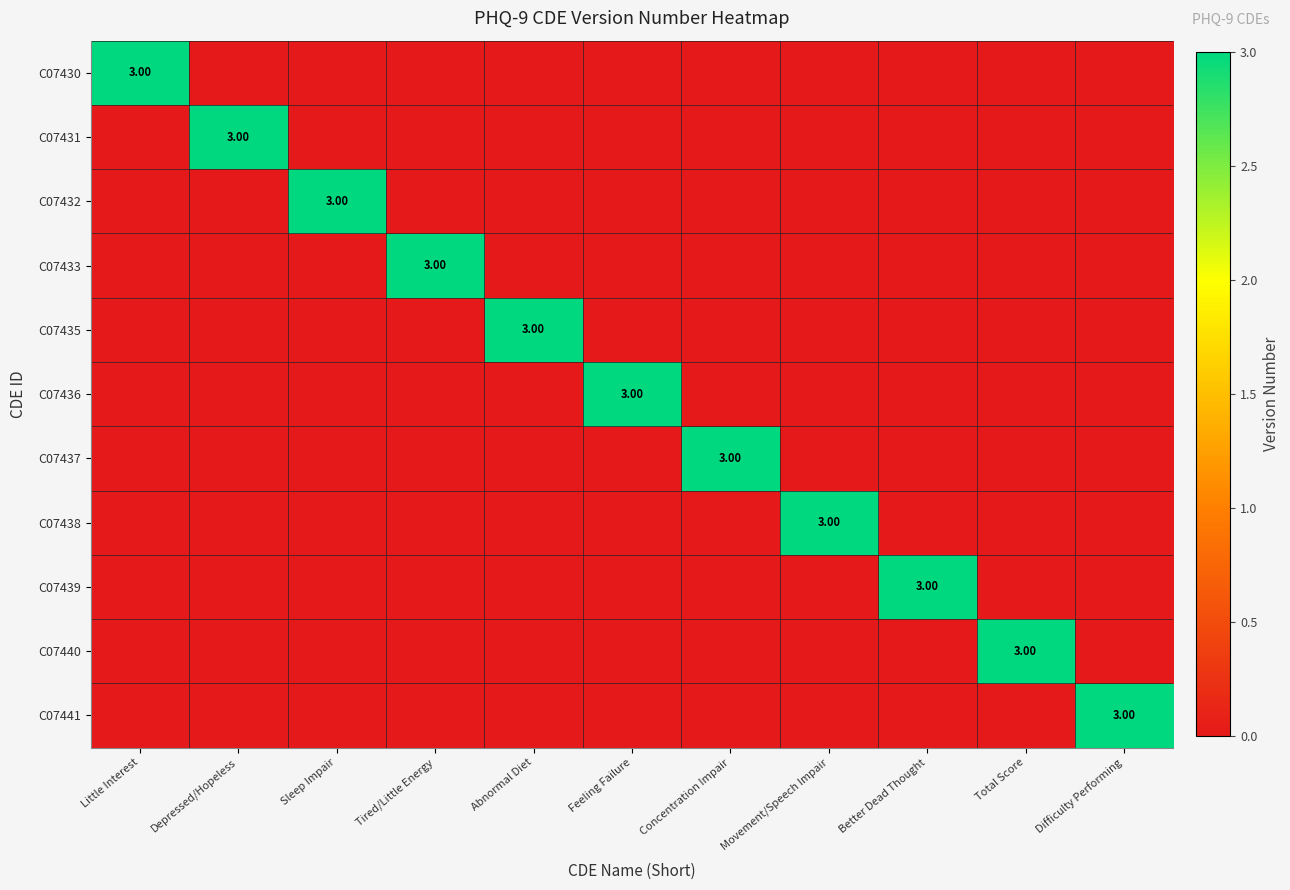

Which has a higher value, Better Dead Thought or Movement/Speech Impair?

Better Dead Thought